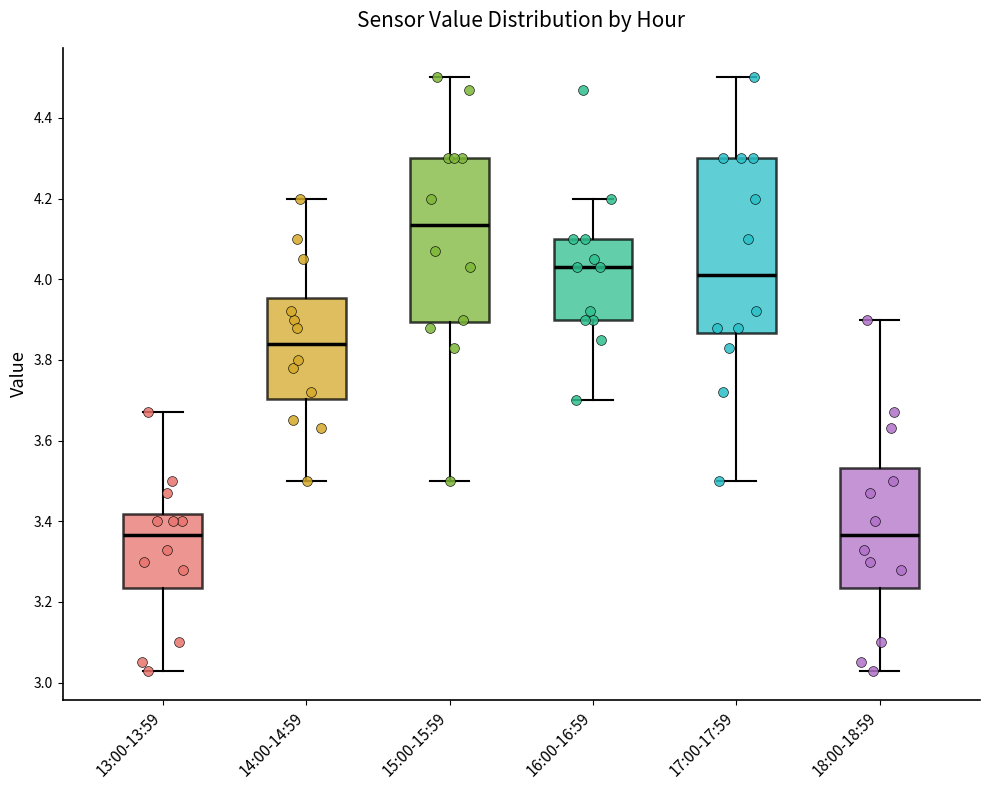

Reading left to right, transcribe this box plot: for each box, give where its median line is, the range the box spans, and where its two whiskers end, as read against the y-axis. The values are not printed on the chart, so give them approximately, as read against the axis.

13:00-13:59: median 3.36, box 3.24 to 3.42, whiskers 3.04 to 3.68
14:00-14:59: median 3.84, box 3.70 to 3.96, whiskers 3.50 to 4.20
15:00-15:59: median 4.14, box 3.90 to 4.30, whiskers 3.50 to 4.50
16:00-16:59: median 4.04, box 3.90 to 4.10, whiskers 3.70 to 4.20
17:00-17:59: median 4.02, box 3.86 to 4.30, whiskers 3.50 to 4.50
18:00-18:59: median 3.36, box 3.24 to 3.54, whiskers 3.04 to 3.90